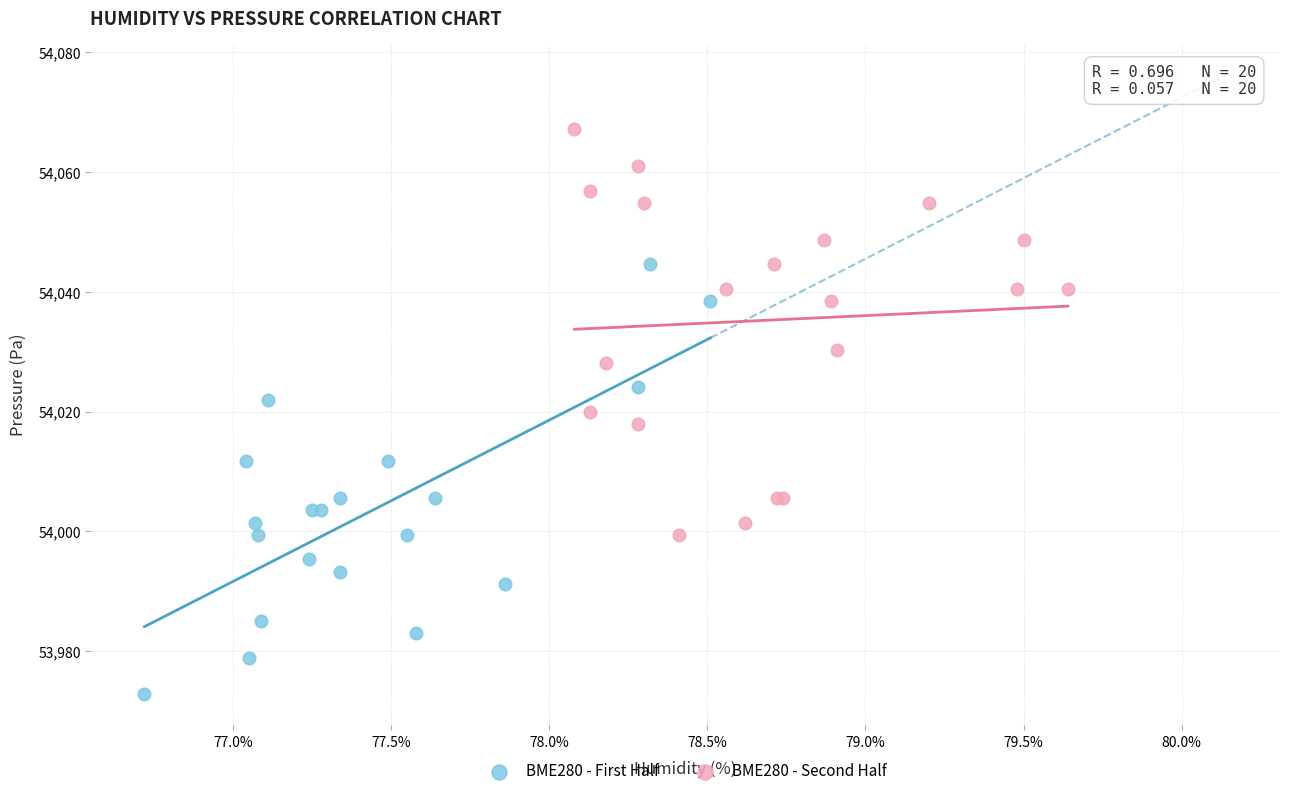

Which series reaches the minimum Y coordinate?

BME280 - First Half